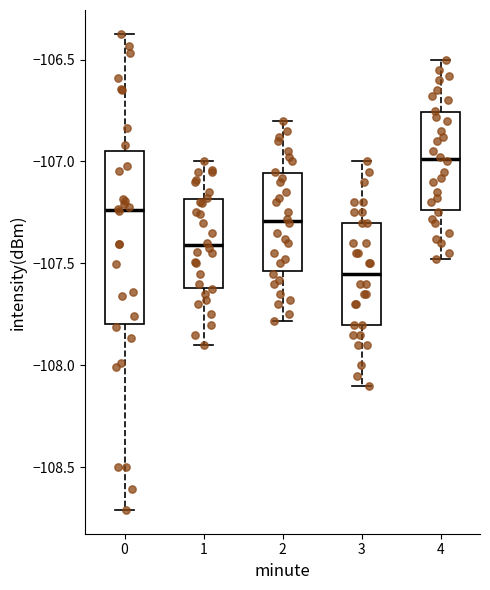

Reading left to right, transcribe this box plot: for each box, give where its median line is, the range the box spans, and where its two whiskers end, as read against the y-axis. The values are not printed on the chart, so give them approximately, as read against the axis.

0: median -107.25, box -107.80 to -106.95, whiskers -108.70 to -106.35
1: median -107.40, box -107.60 to -107.20, whiskers -107.90 to -107.00
2: median -107.30, box -107.55 to -107.05, whiskers -107.80 to -106.80
3: median -107.55, box -107.80 to -107.30, whiskers -108.10 to -107.00
4: median -107.00, box -107.25 to -106.75, whiskers -107.50 to -106.50